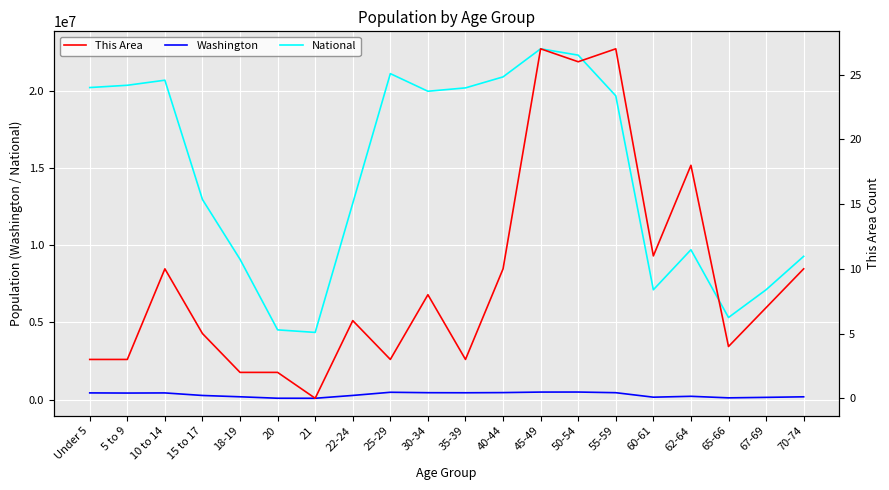

List the labels in order of Washington value, smallest first.

21, 20, 65-66, 67-69, 60-61, 70-74, 18-19, 62-64, 15 to 17, 22-24, 5 to 9, 10 to 14, Under 5, 35-39, 55-59, 30-34, 40-44, 25-29, 45-49, 50-54